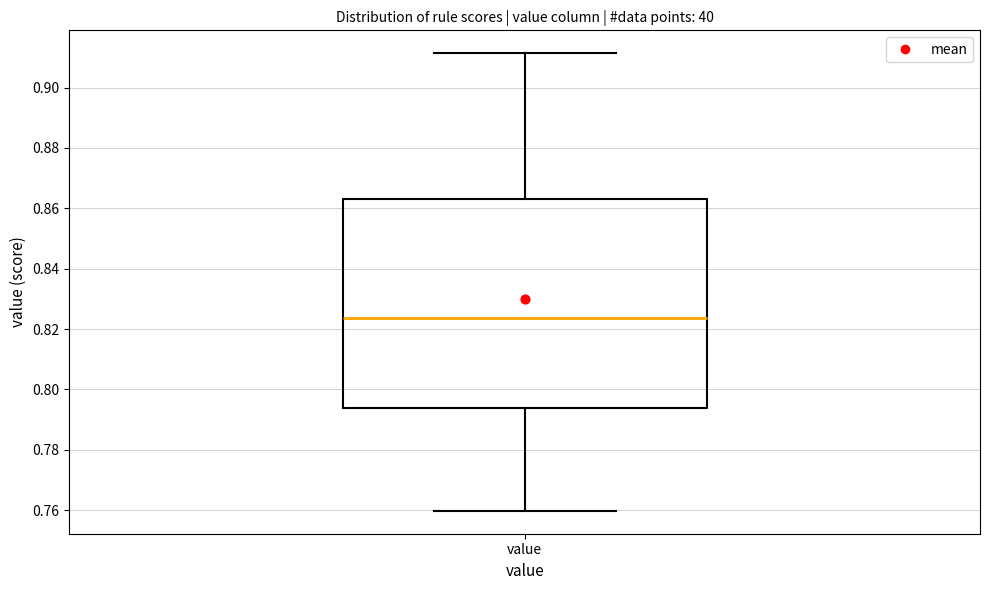

Transcribe this box plot: give where the median line is, the range the box spans, and where the two whiskers end, as read against the y-axis. The values are not printed on the chart, so give them approximately, as read against the axis.

median 0.824, box 0.794 to 0.862, whiskers 0.760 to 0.912